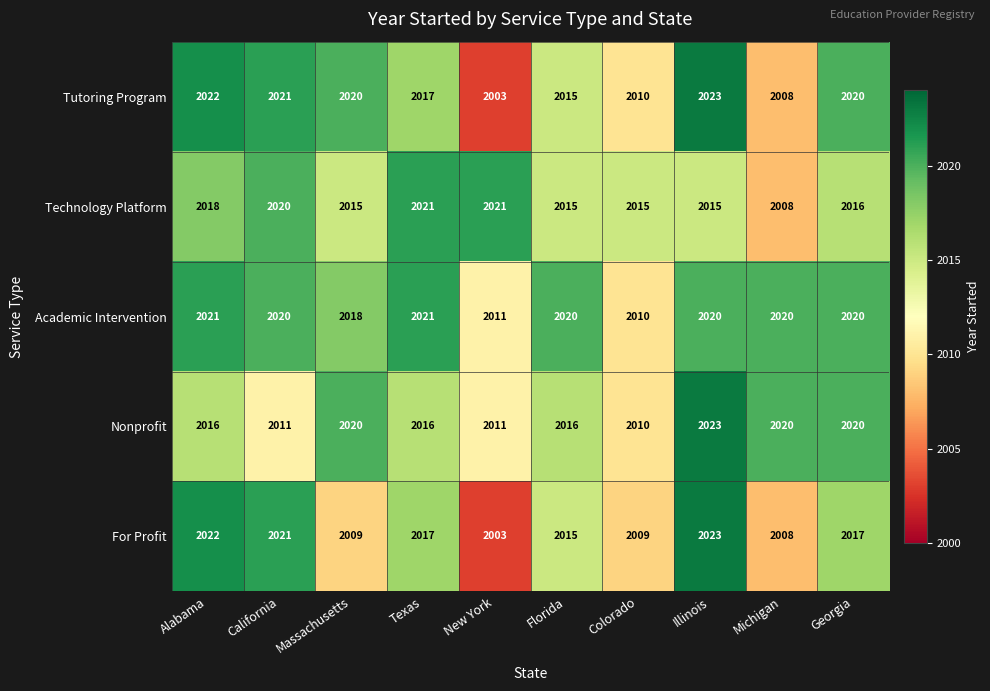

What is the total value across all series at Georgia?

10093